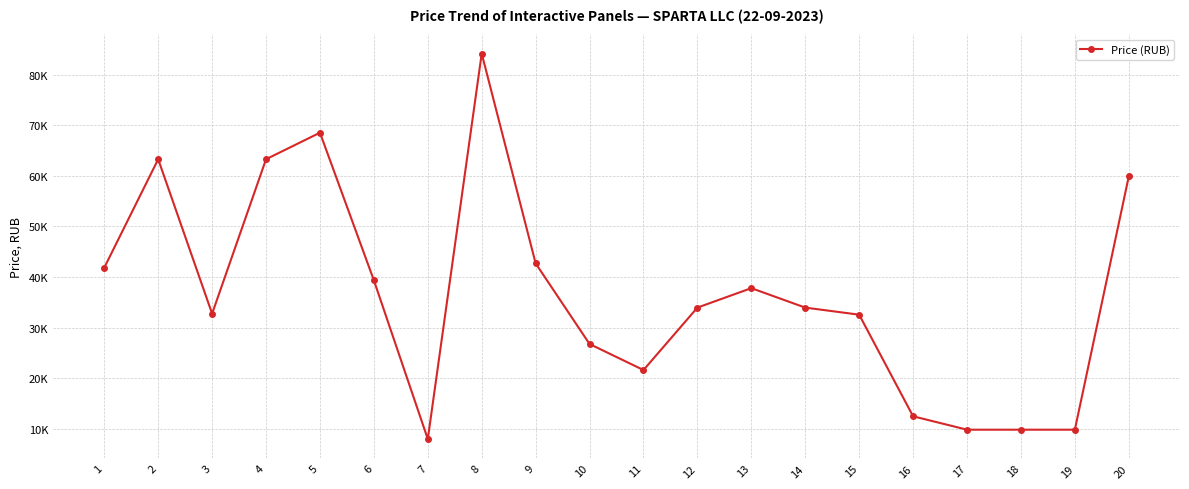

What is the minimum value shown in the chart?

7950